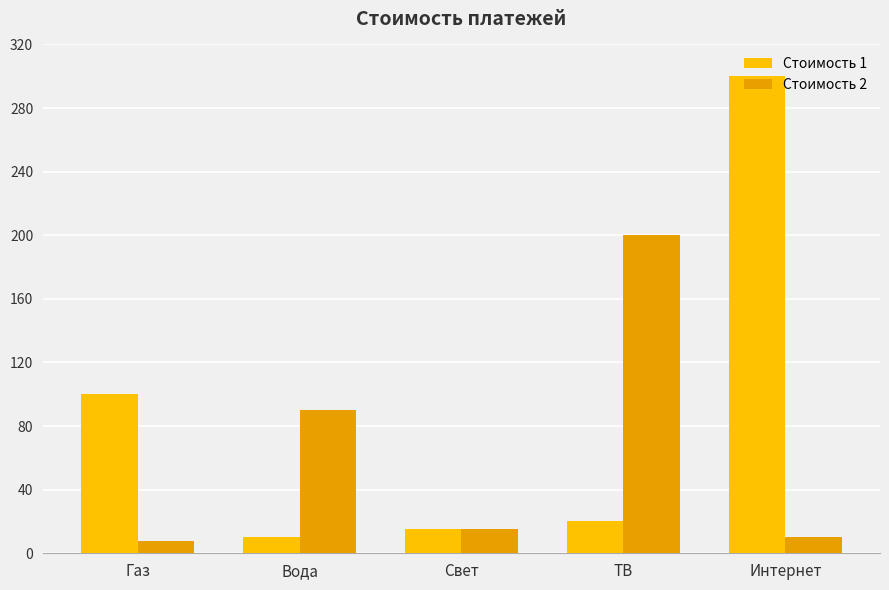

What is the highest value of the Стоимость 2 series?

200